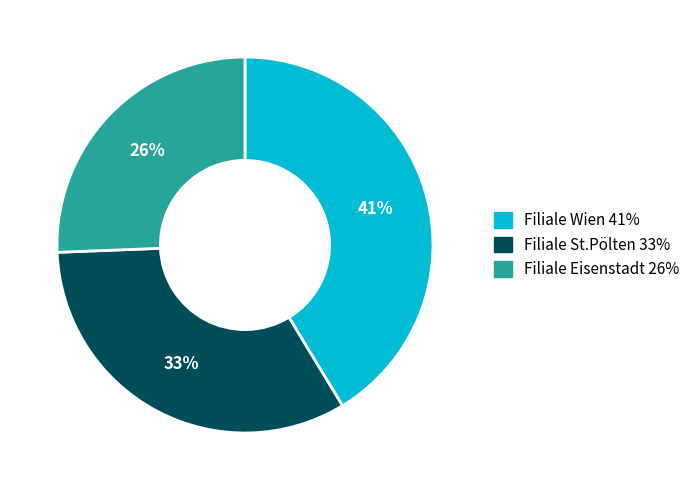

To the nearest percent, what is the average slice percentage?

33%